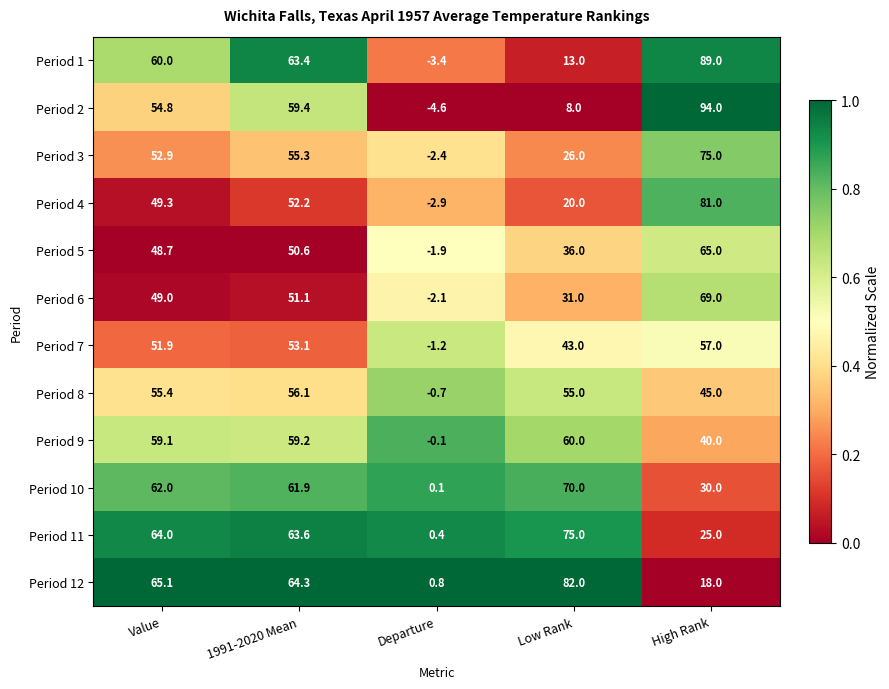

Is it true that Period 10 equals 37.3 at Value?

False